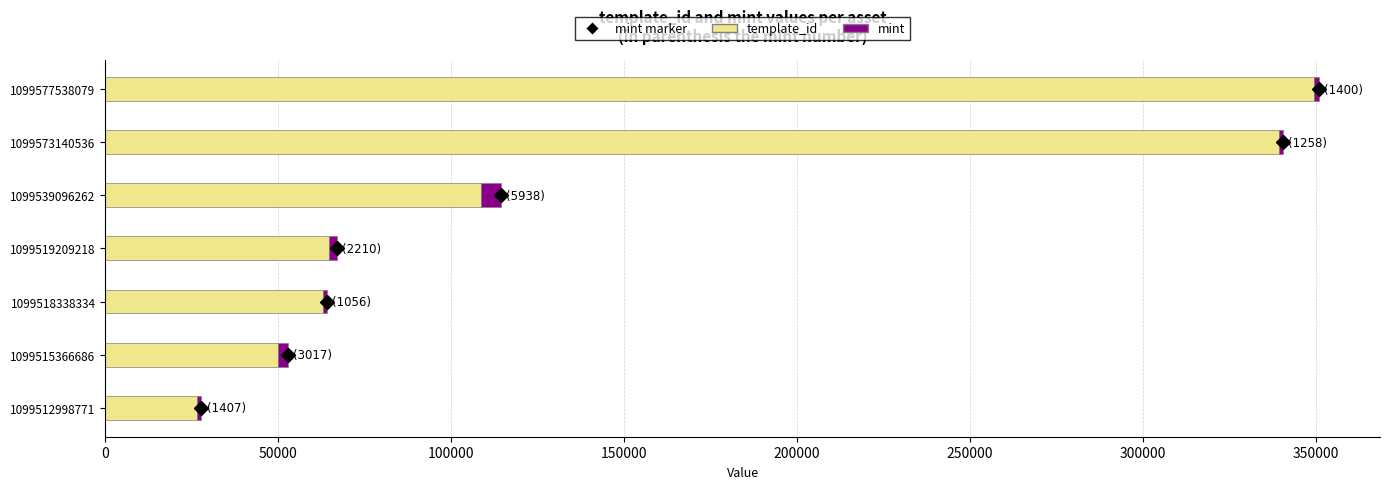

What is the highest value of the template_id series?

349521